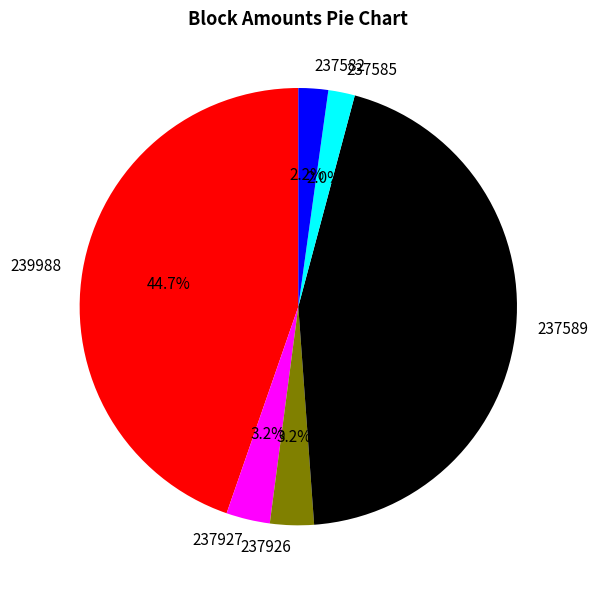

How many segments does this pie chart have?

6